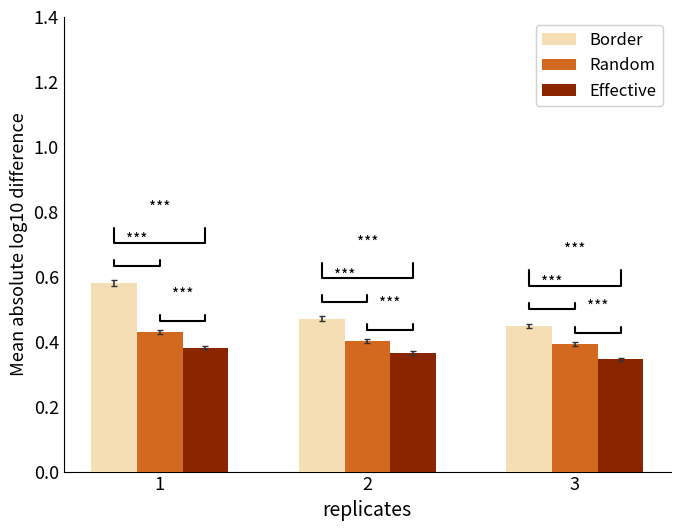

What is the sum of all Border values?

1.5